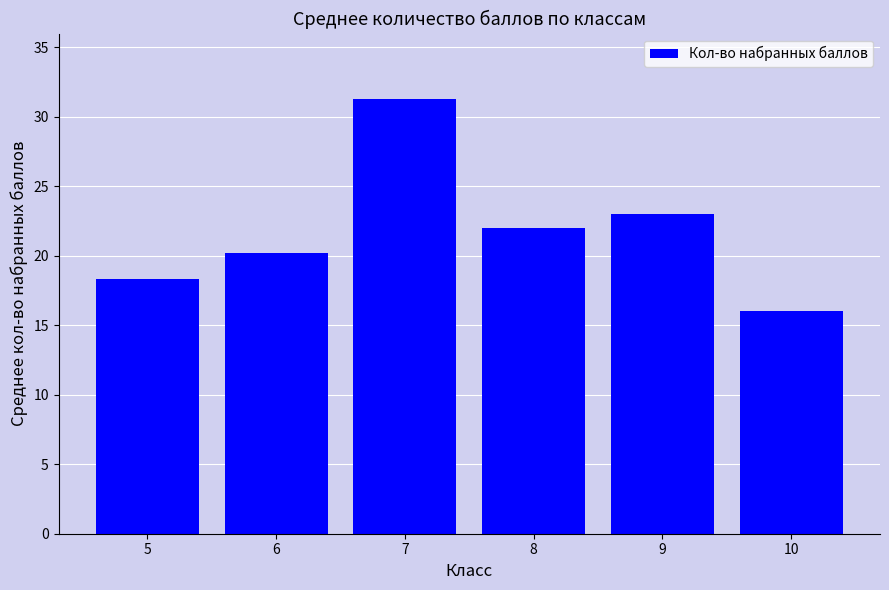

What is the difference between the maximum and minimum values?

15.3